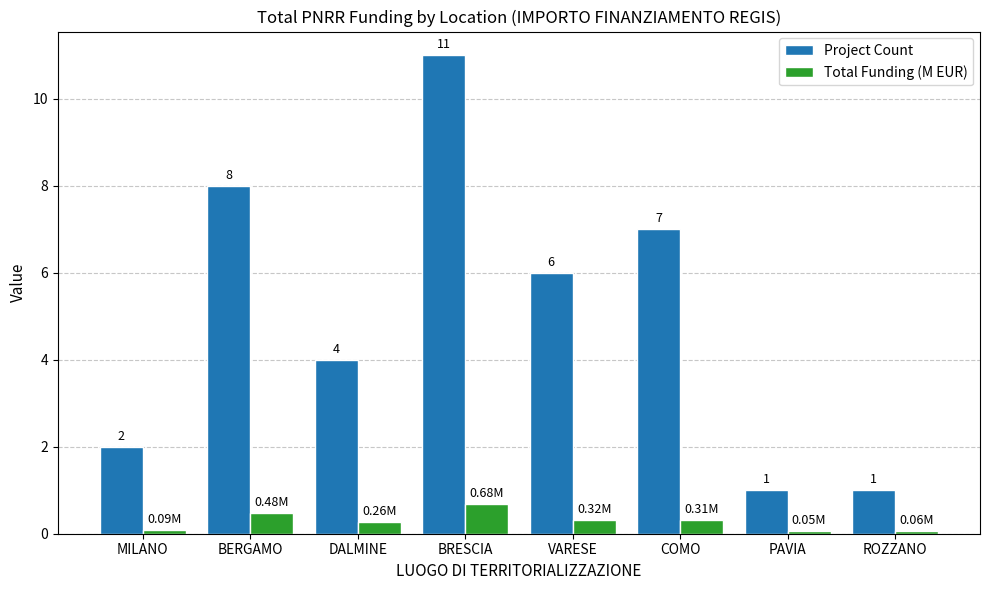

What is the total value across all series at PAVIA?

1.1